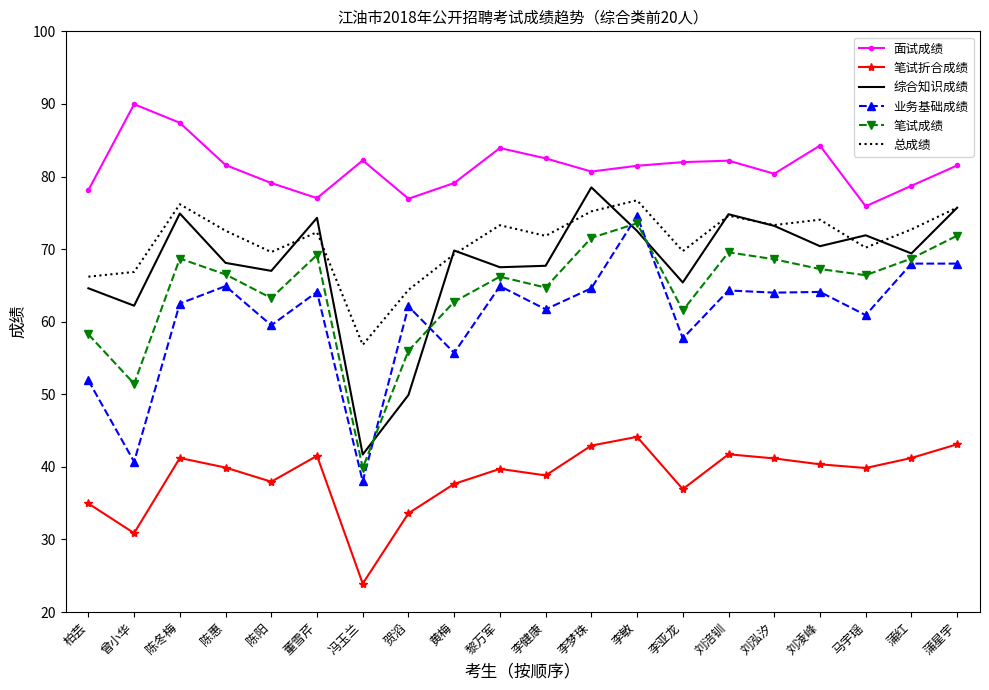

True or false: 业务基础成绩 and 总成绩 intersect in this chart.

False